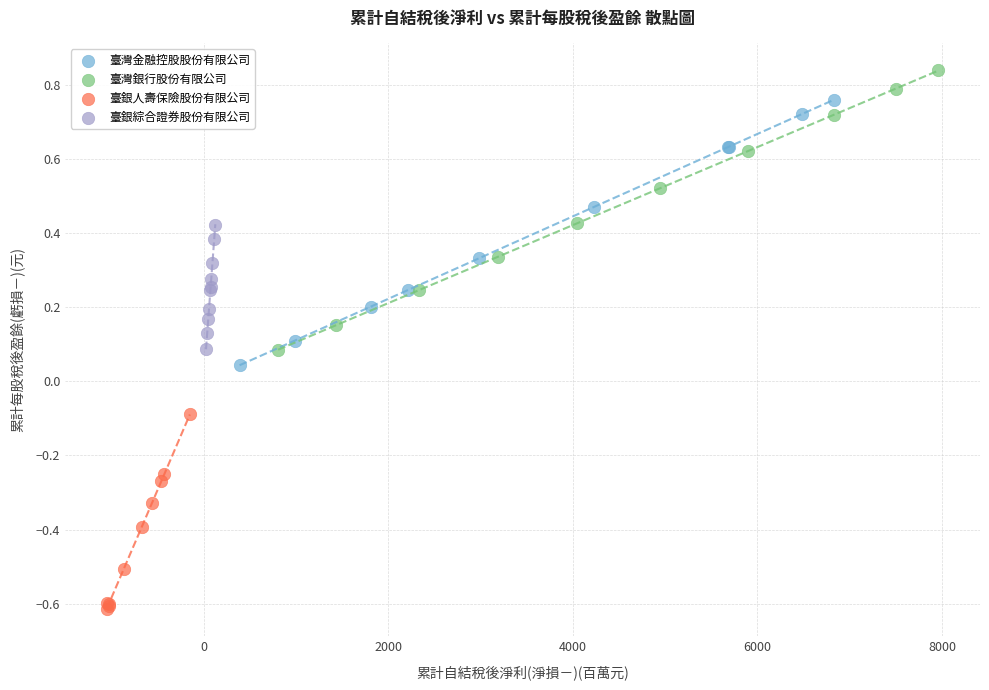

Which series contains the lowest Y value?

臺銀人壽保險股份有限公司